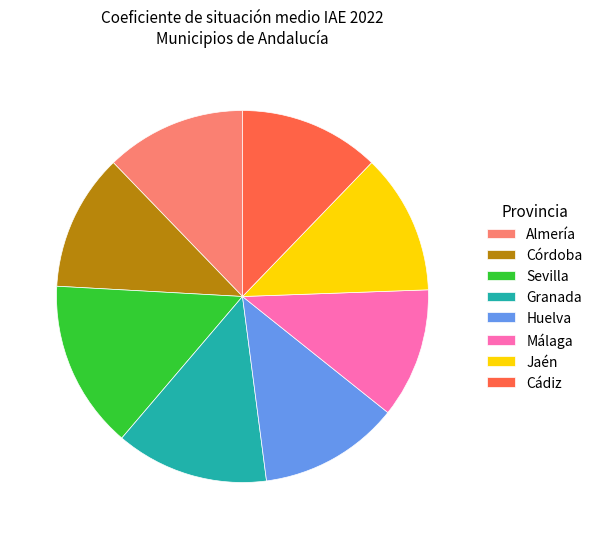

Does Jaén represent more than half of the total?

No